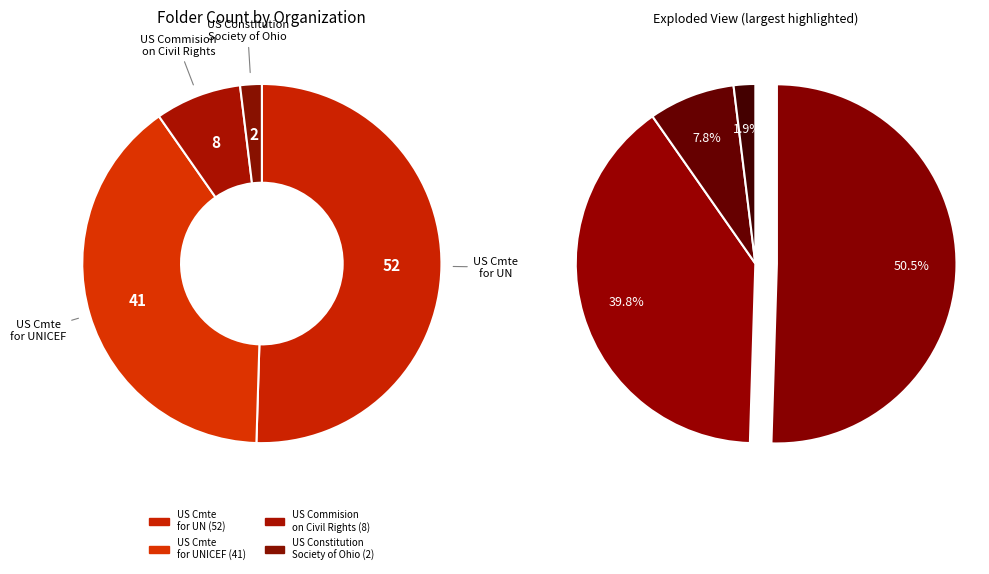

To the nearest percent, what is the combined percentage of United States Commission
on Civil Rights and United States Committee
for the United Nations?

58%